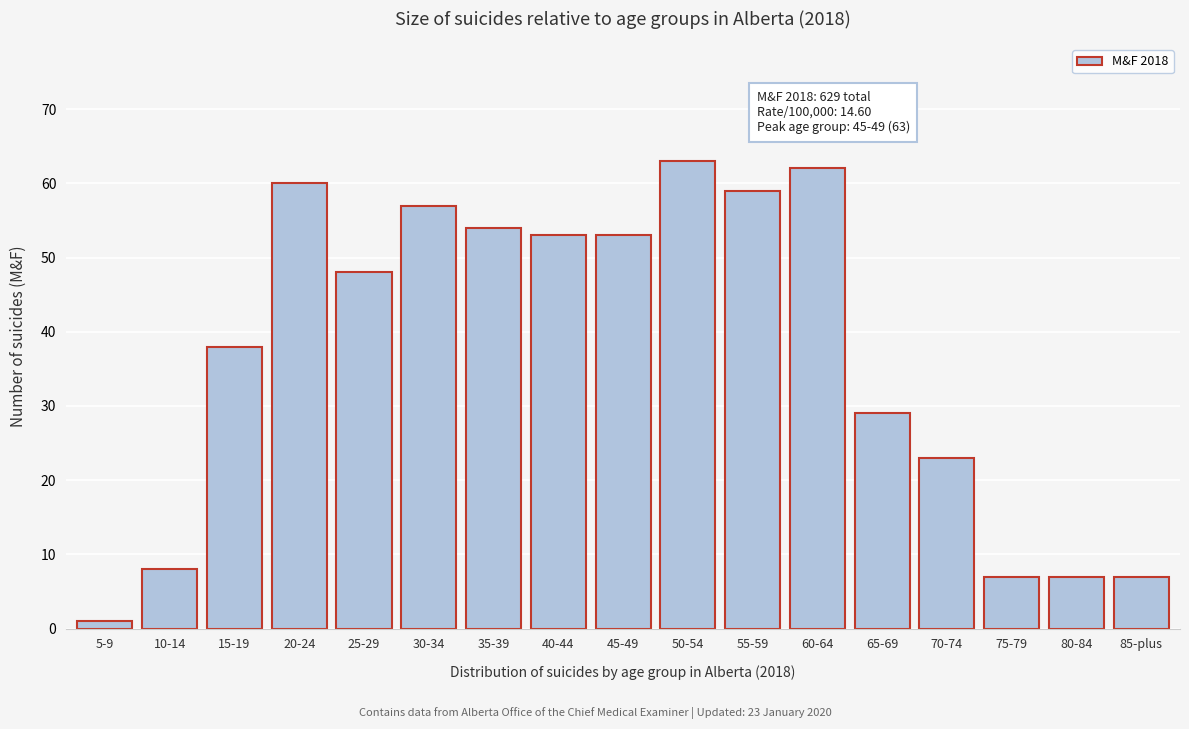

Reading left to right, list all the values displayed in this chart.

5-9=1	10-14=8	15-19=38	20-24=60	25-29=48	30-34=57	35-39=54	40-44=53	45-49=53	50-54=63	55-59=59	60-64=62	65-69=29	70-74=23	75-79=7	80-84=7	85-plus=7